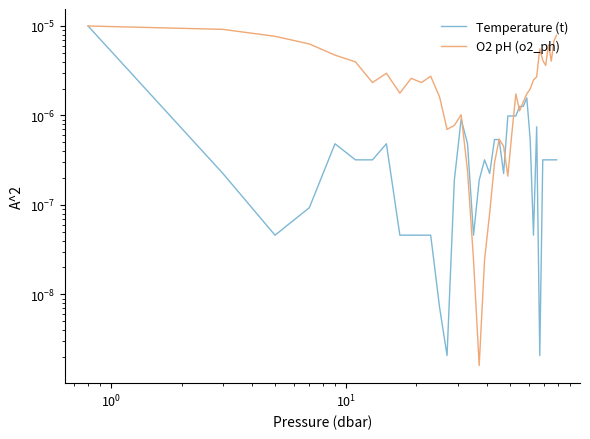

Is this an area chart (filled region under the line)?

No